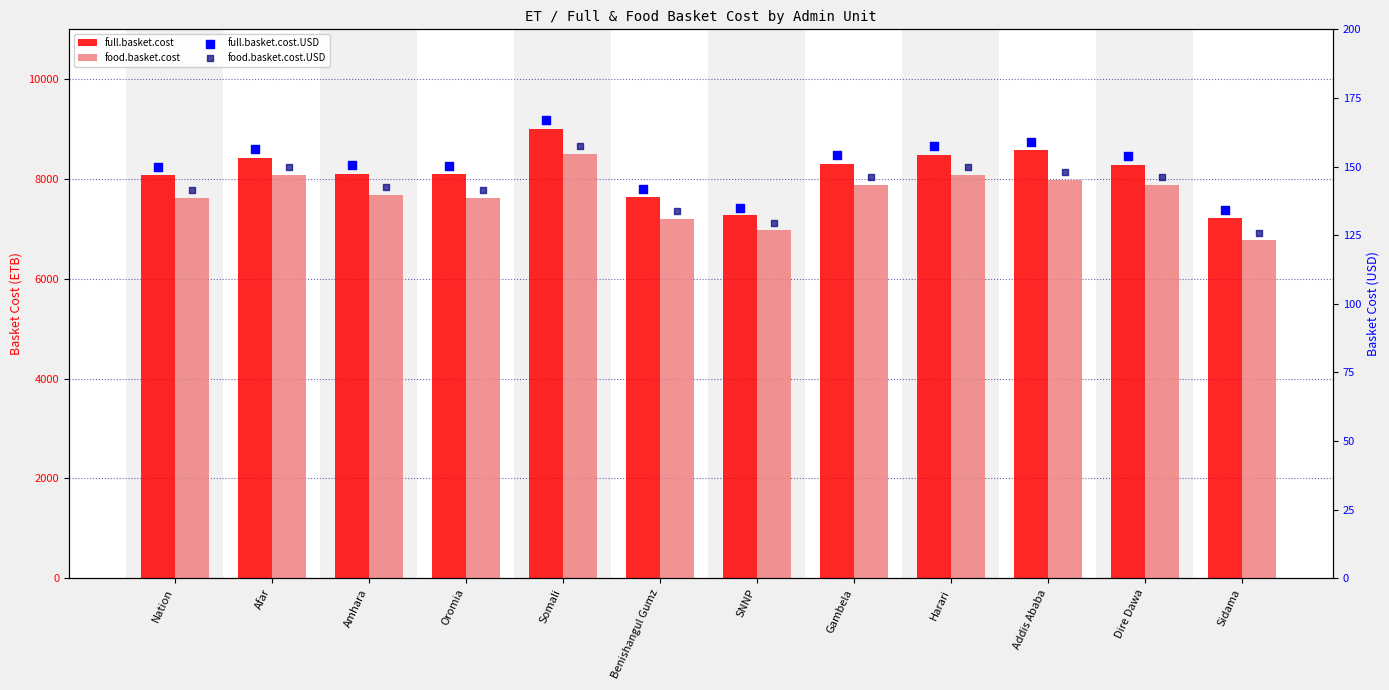

Which series reaches the maximum Y coordinate?

full.basket.cost